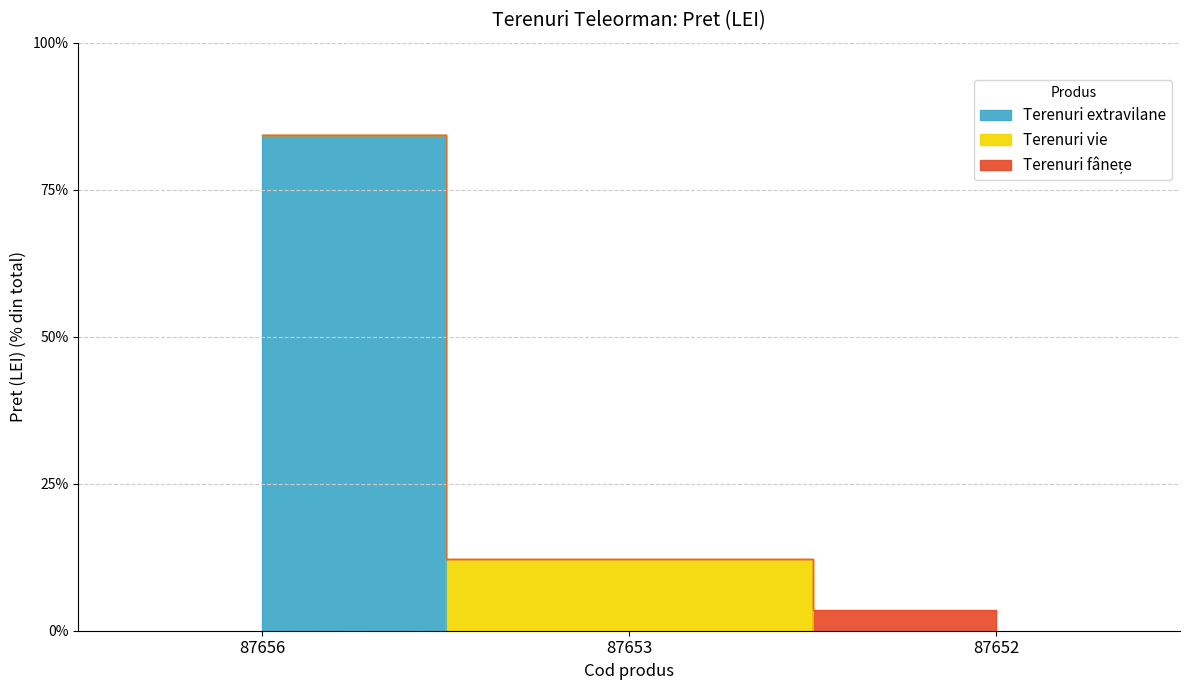

How many lines are shown in the chart?

1